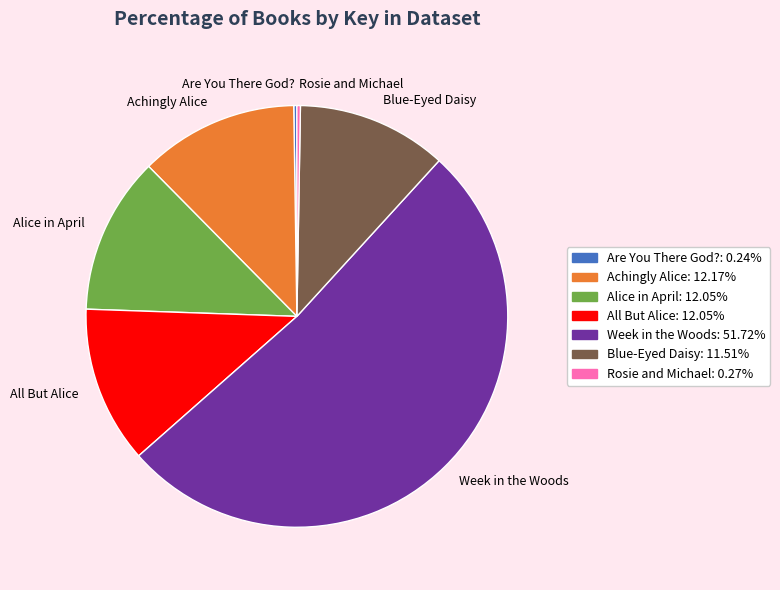

Do Week in the Woods: 51.72% and Achingly Alice: 12.17% together represent more than half of the pie?

Yes